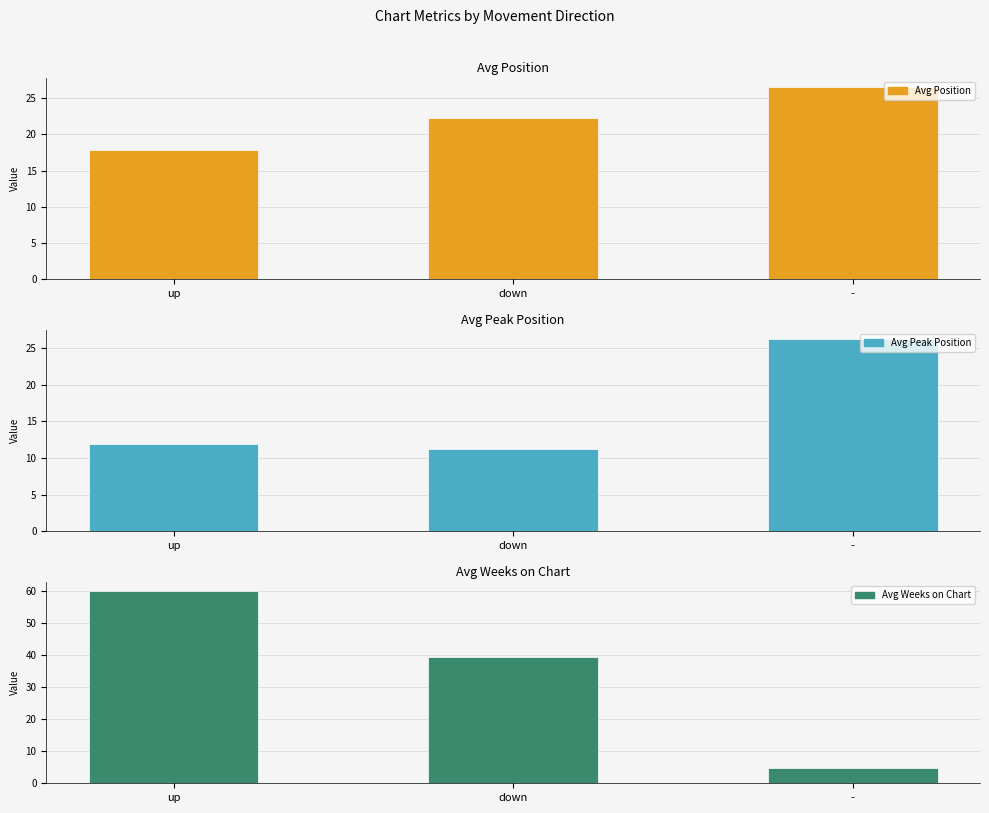

Between up and down, which series saw the biggest shift?

Avg Weeks on Chart